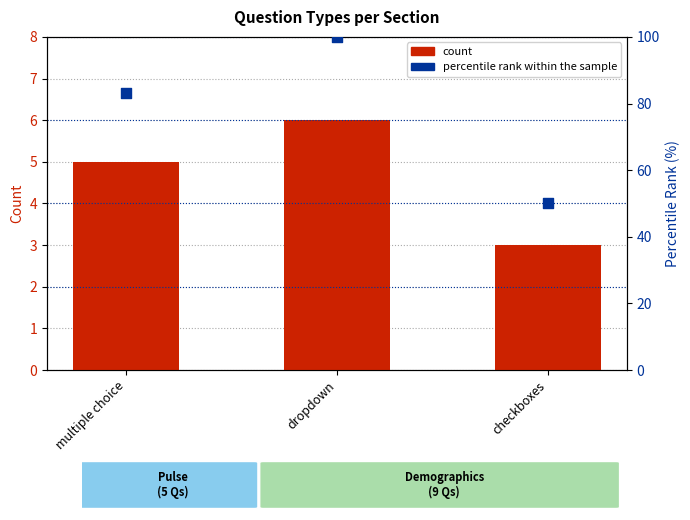

At which category is the sum across all series the highest?

dropdown